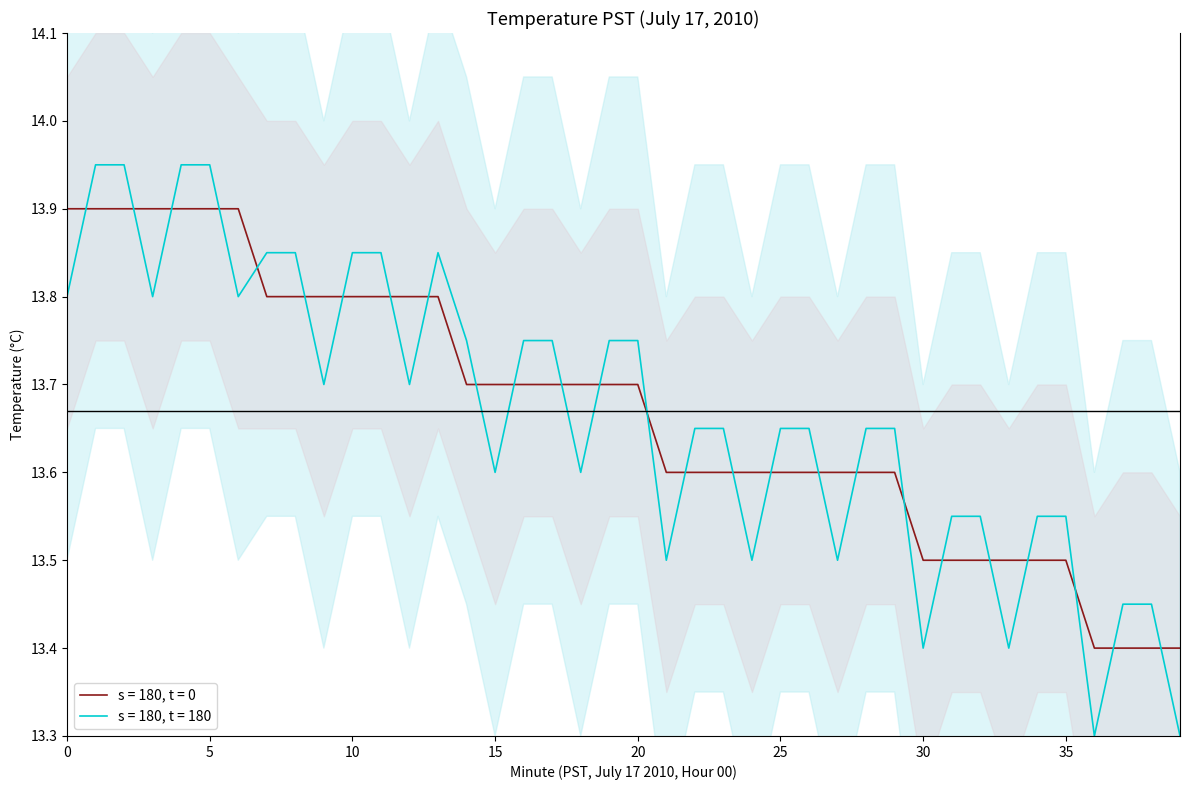

Is it true that Temperature (mean per minute-block) equals 13.9 at 4?

True